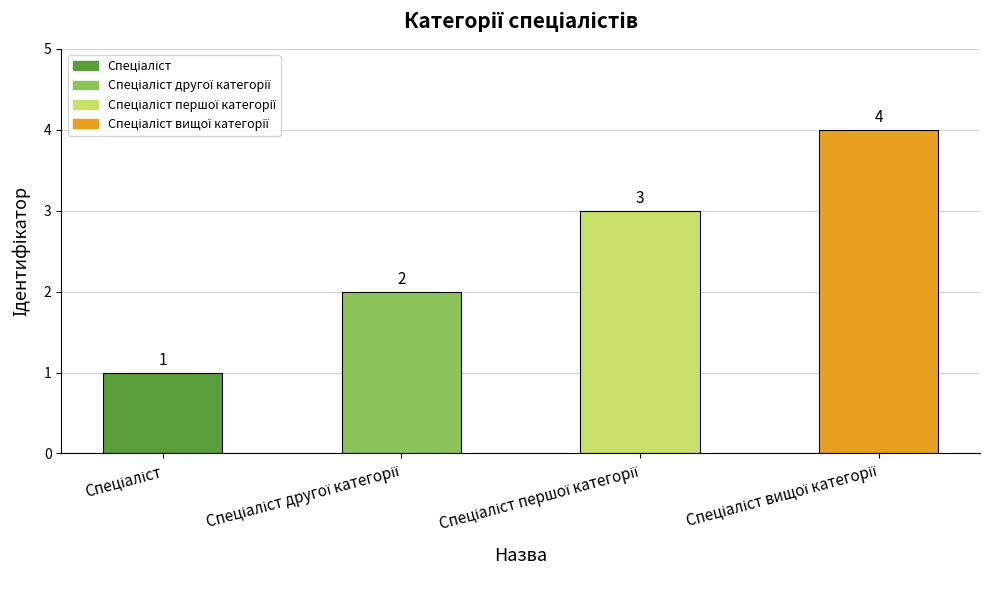

What is the greatest value displayed?

4